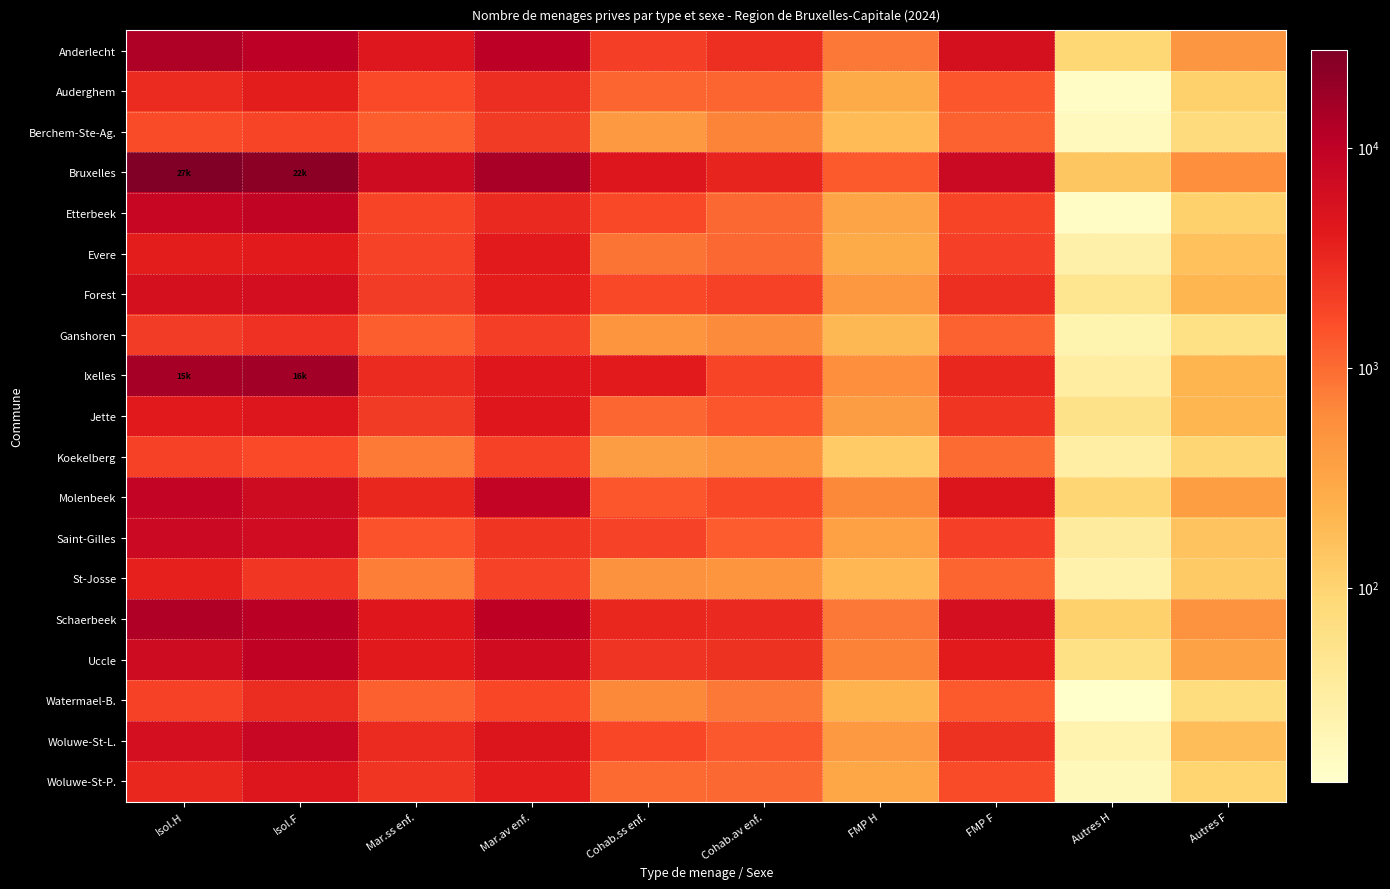

At FMP H, list the series in order from smallest to largest.

Koekelberg, Berchem-Ste-Ag., Ganshoren, St-Josse, Watermael-B., Auderghem, Evere, Woluwe-St-P., Etterbeek, Saint-Gilles, Jette, Woluwe-St-L., Forest, Ixelles, Molenbeek, Uccle, Anderlecht, Schaerbeek, Bruxelles